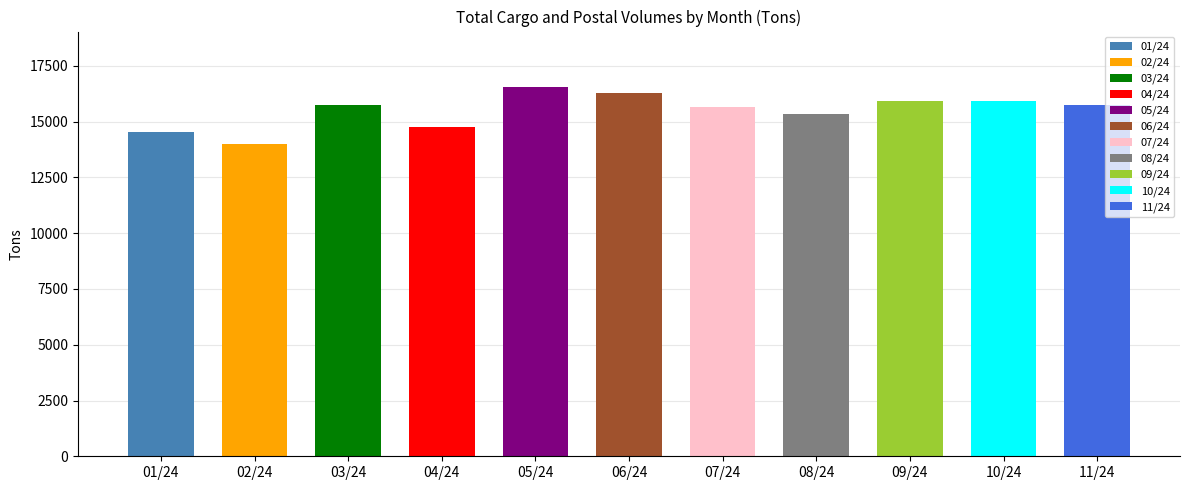

Count the number of categories in the chart.

11